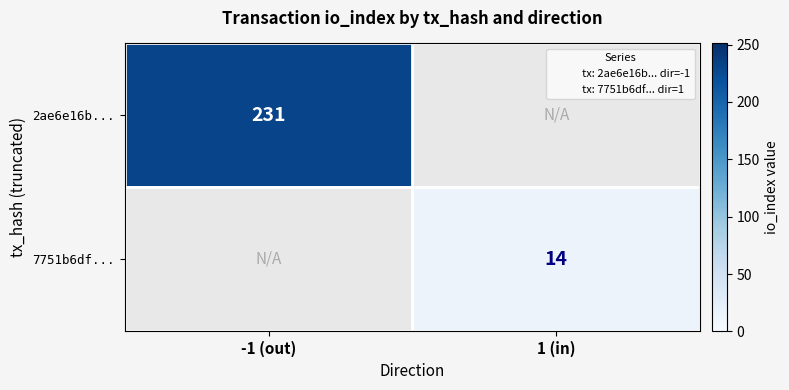

Which series has the largest range (max minus min)?

2ae6e16b...